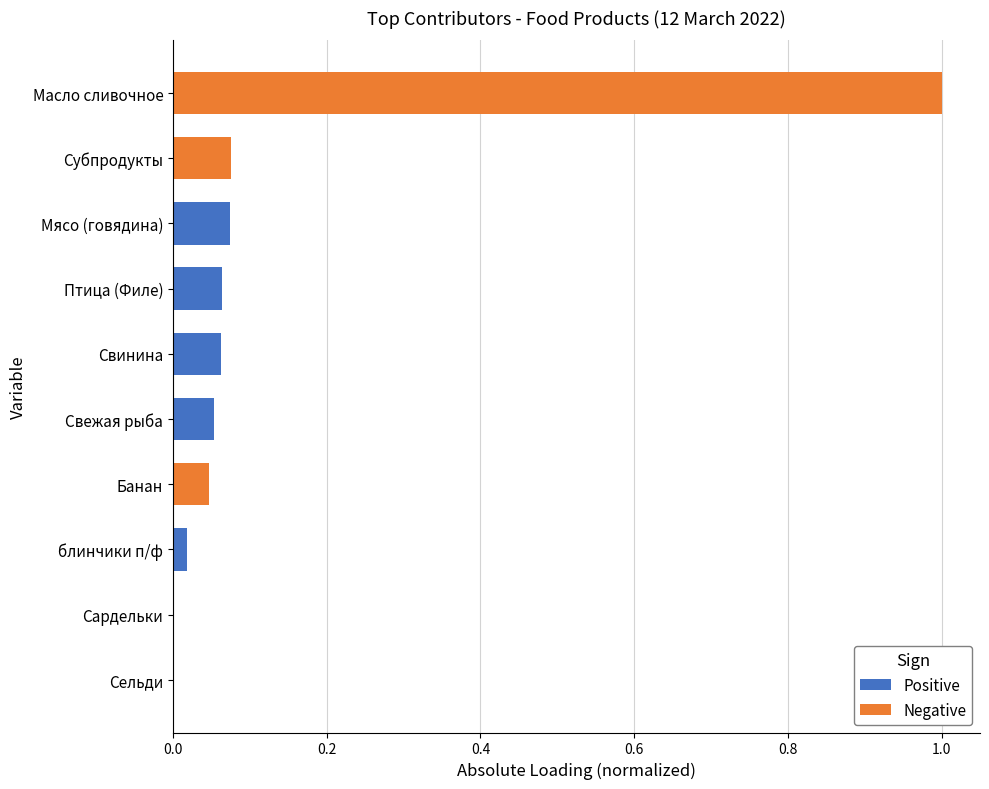

How many values in Negative are above zero?

3